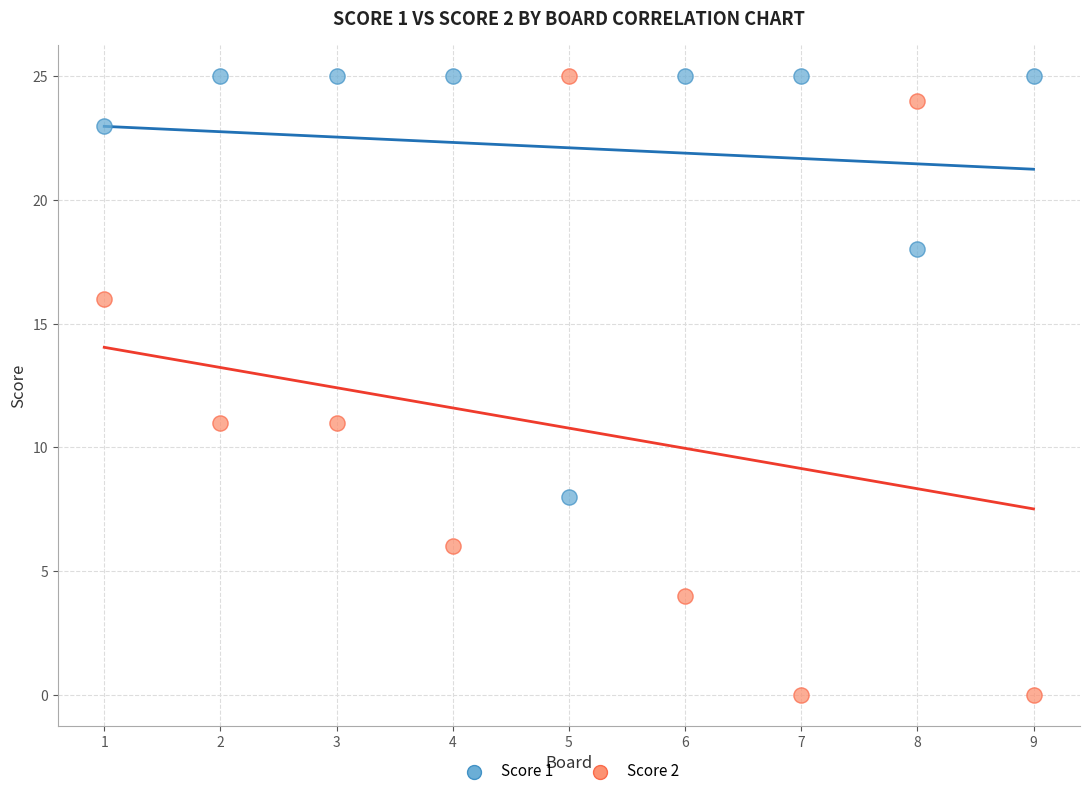

Across all data points, what is the range of X values (max minus min)?

8